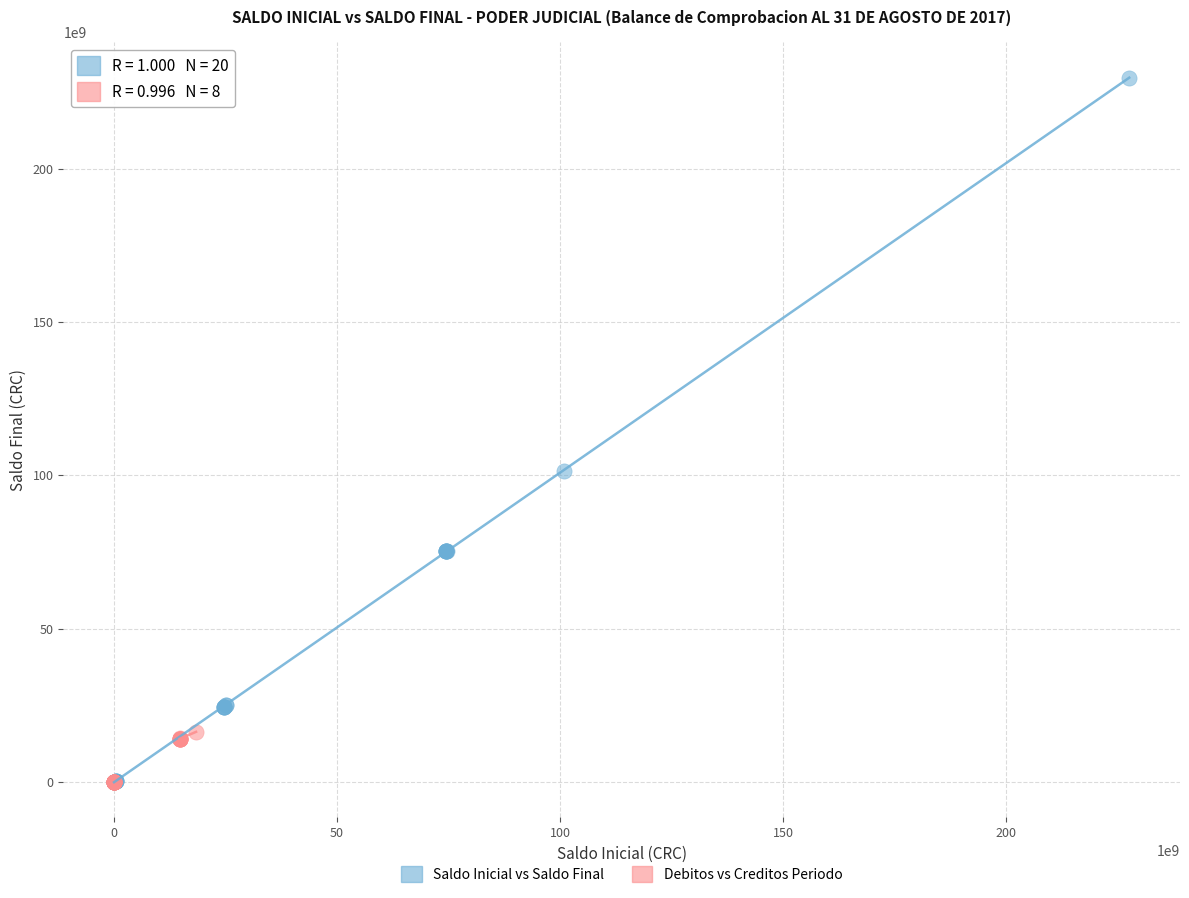

Which series has the largest Y range (max minus min)?

Saldo Inicial vs Saldo Final